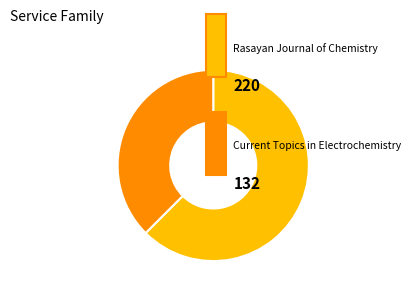

Is there a majority slice in this chart?

Yes